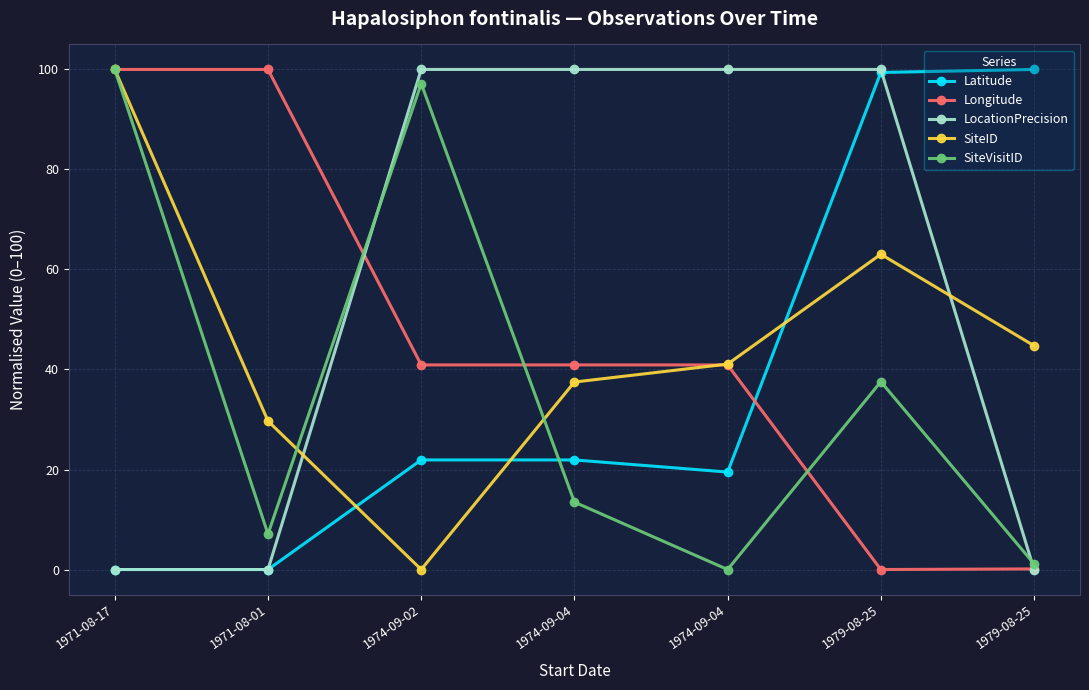

Is the value of Longitude at 1971-08-17 greater than the value of SiteVisitID at 1979-08-25?

Yes